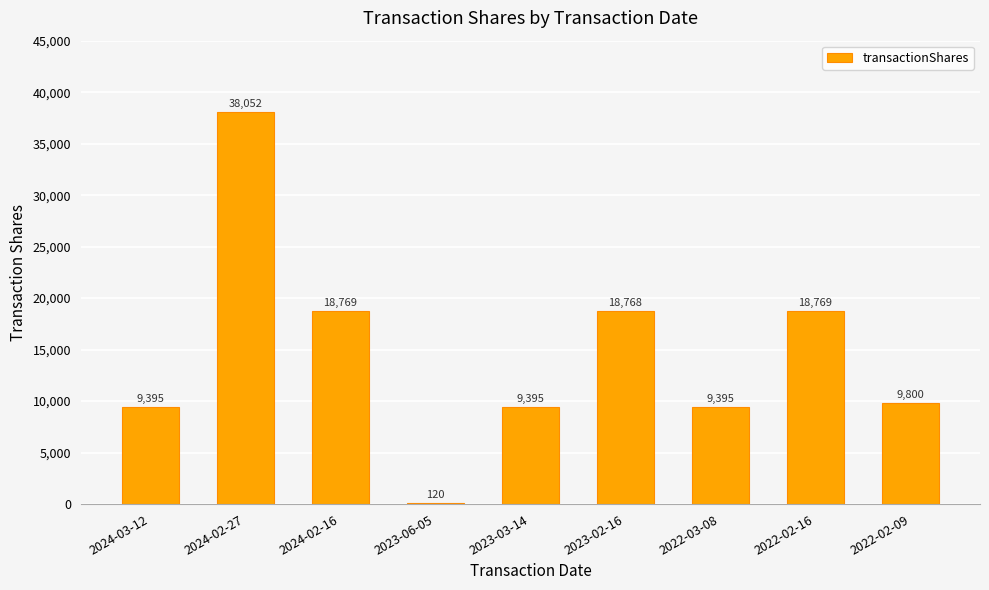

What is the sum of the values at 2024-02-16 and 2022-03-08?

28164